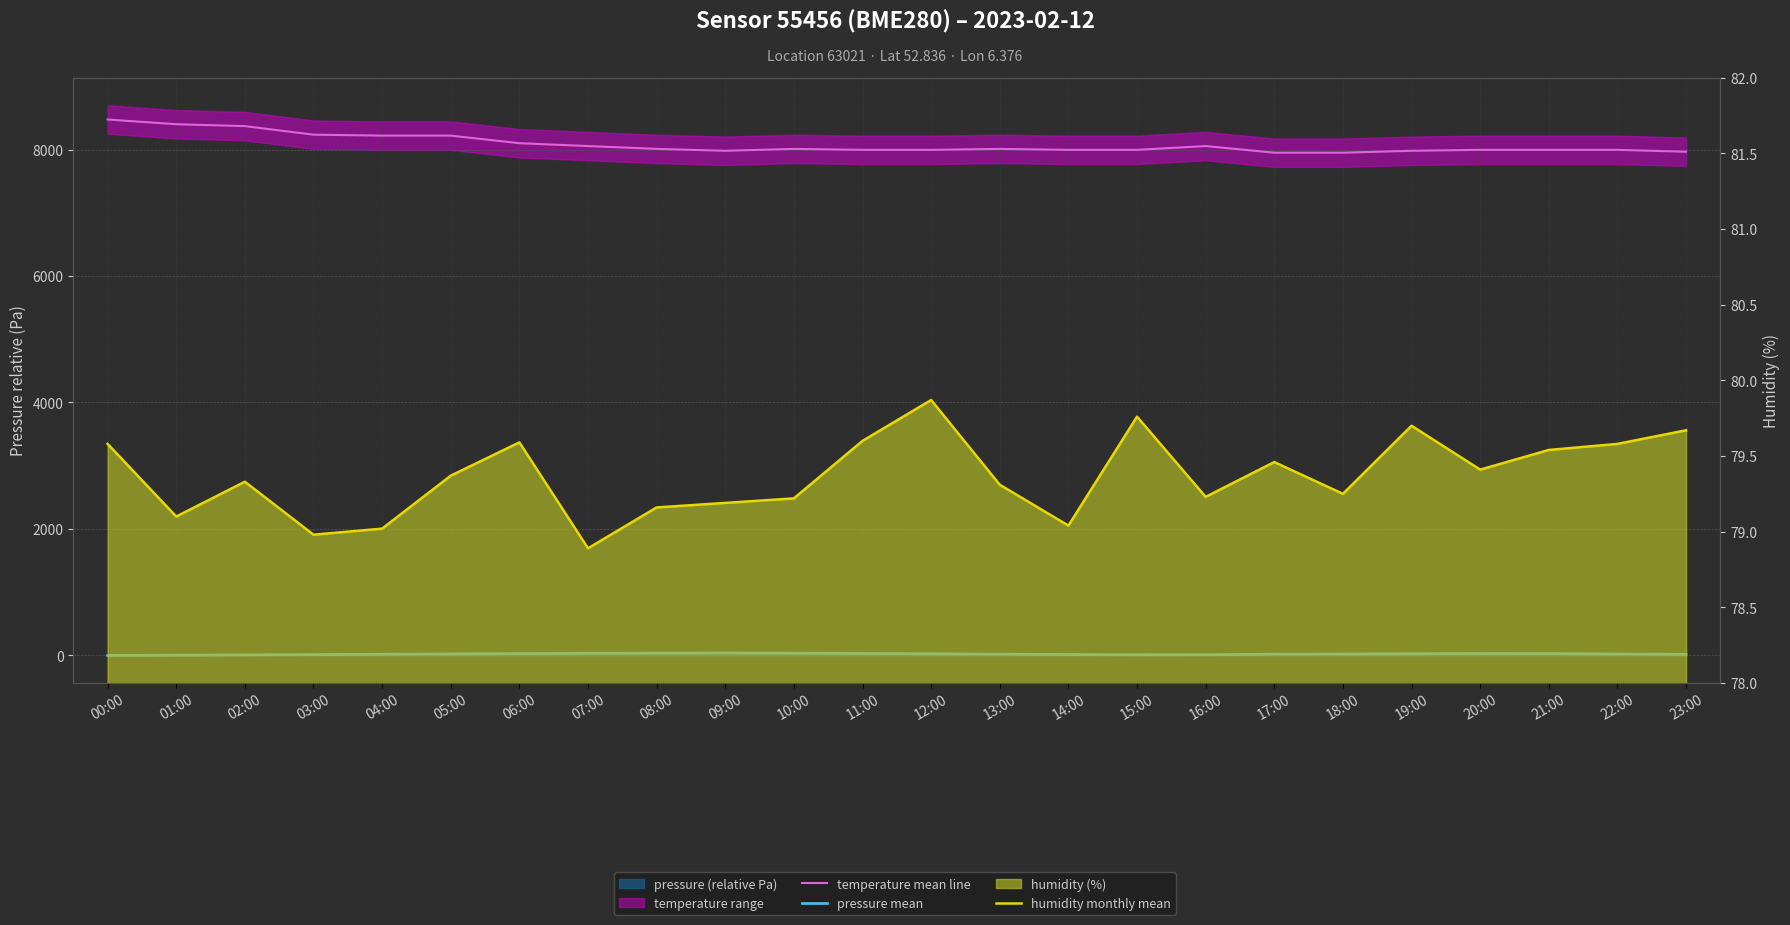

Which has a higher value, 04:00 or 09:00?

04:00